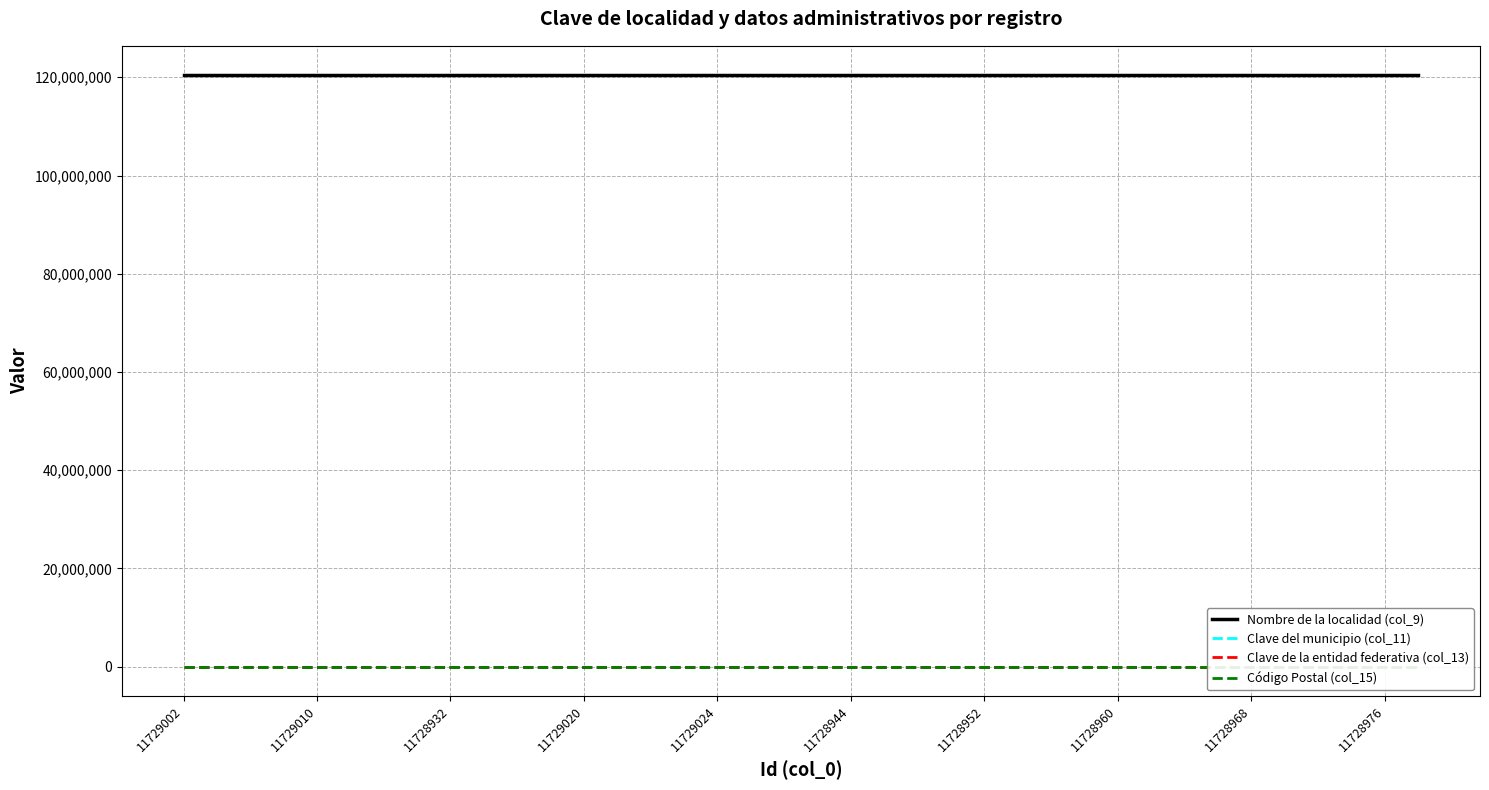

How many data points in Nombre de la localidad (col_9) are above 120380300?

31